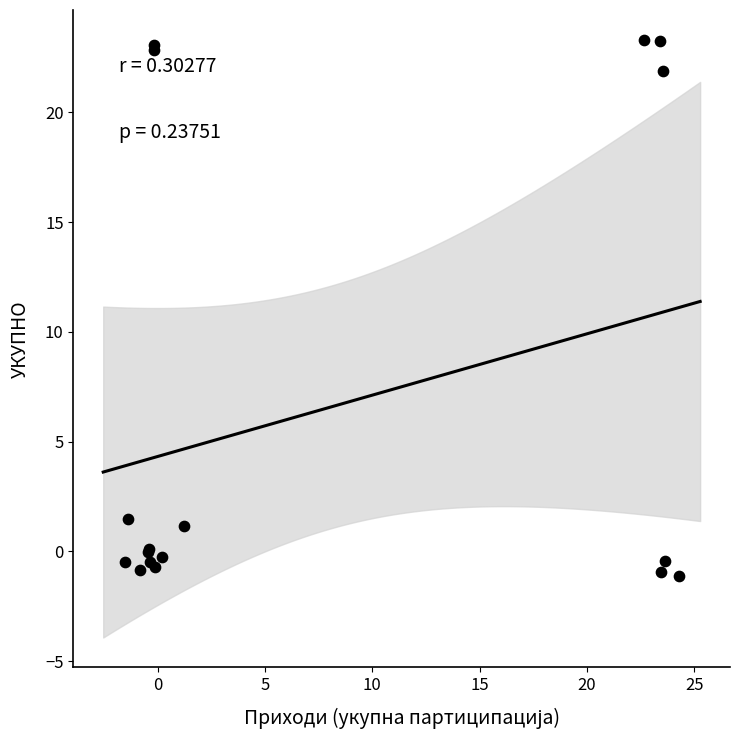

What Y value in the scatter plot is closest to 11?

1.5